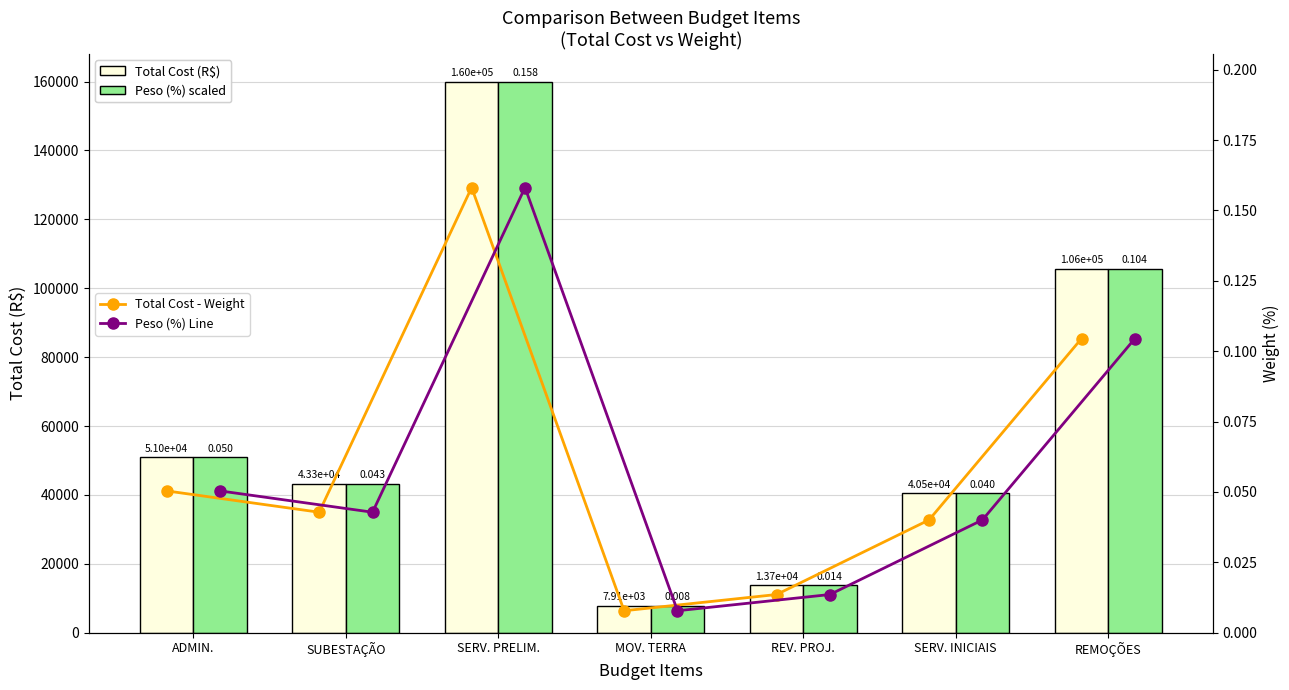

What is the difference between the highest and lowest values at REV. PROJ.?

13740.9